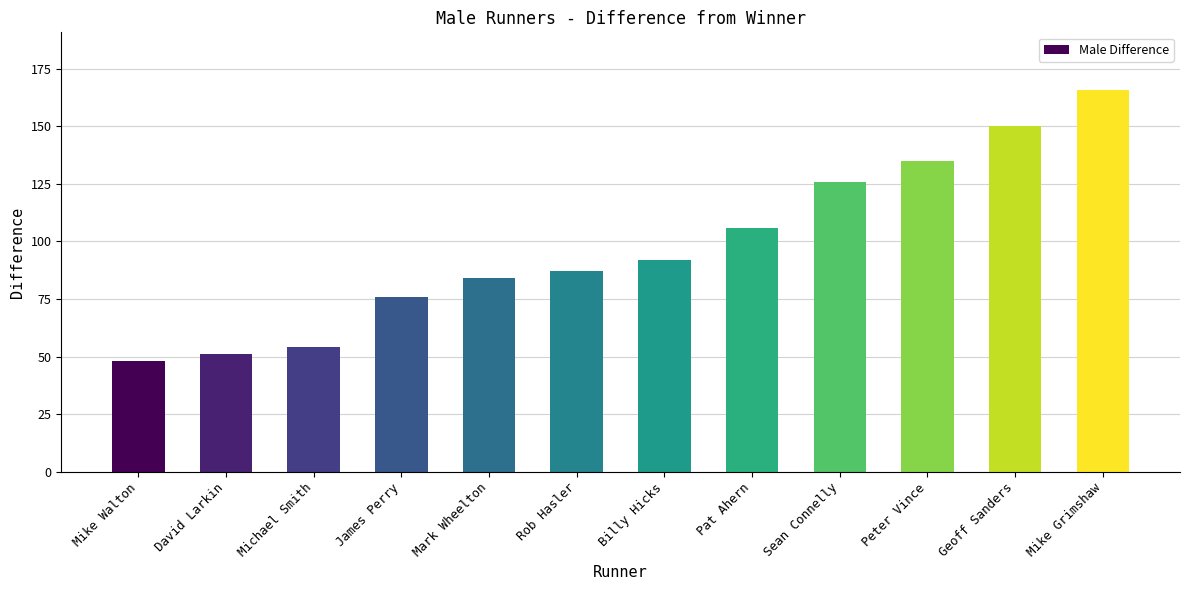

What is the maximum value shown in the chart?

166